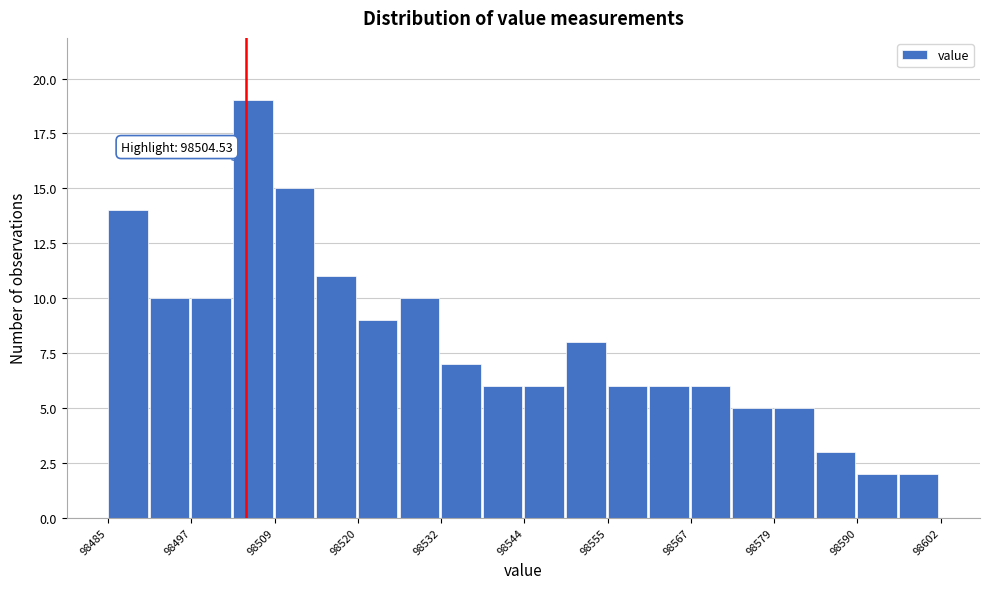

Around what value on the x-axis is the tallest bar? Give the approximate position of its centre, as read against the axis.

98506